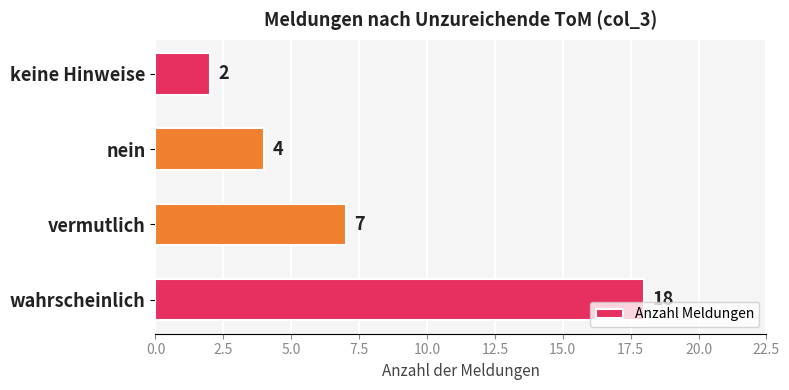

Reading bottom to top, transcribe all the data shown in this chart.

18	7	4	2